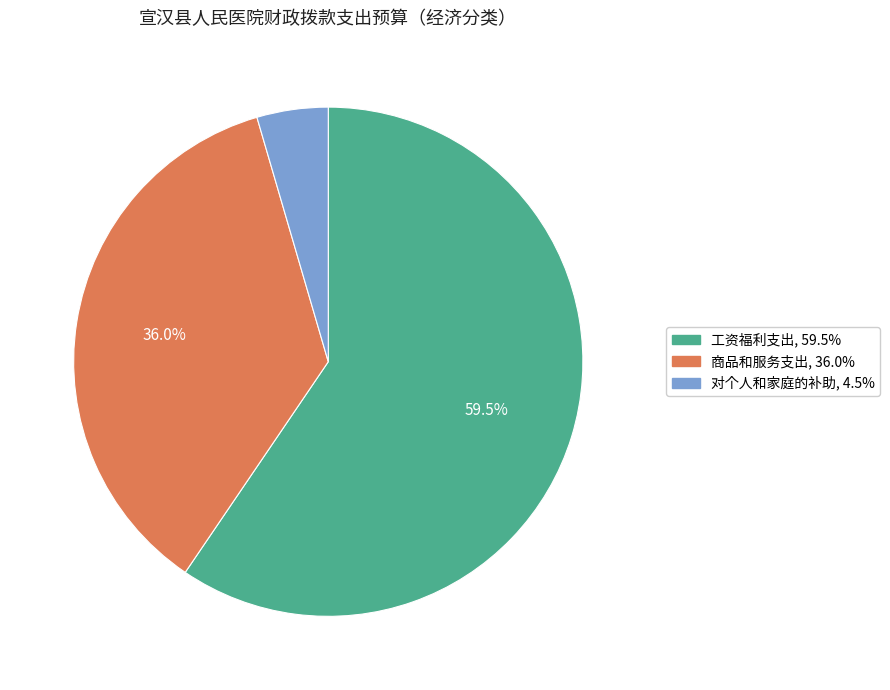

Is 工资福利支出 the majority of the pie?

Yes